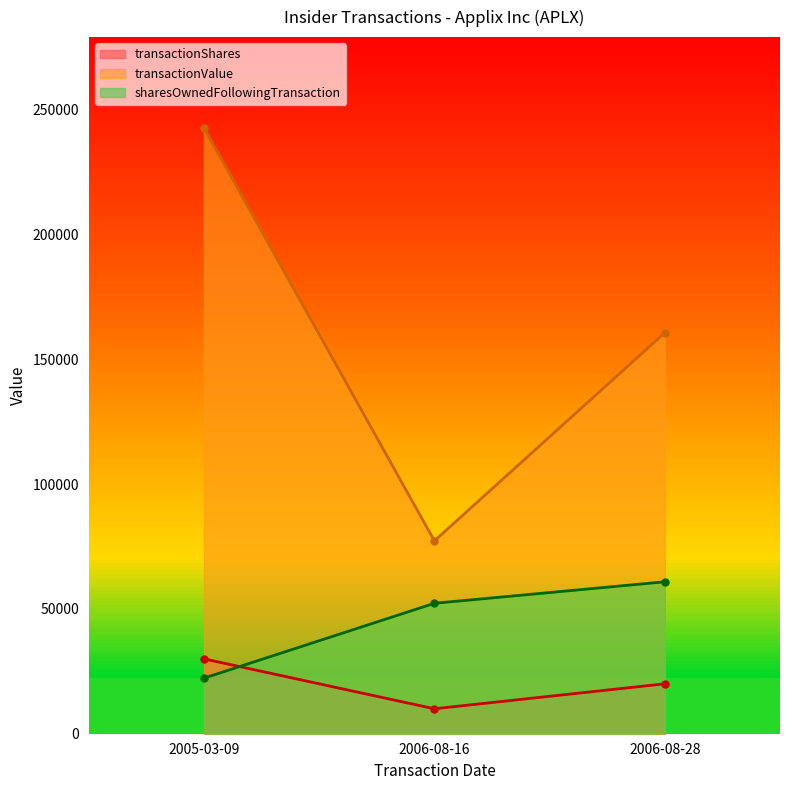

What position from the right is 2006-08-16?

2